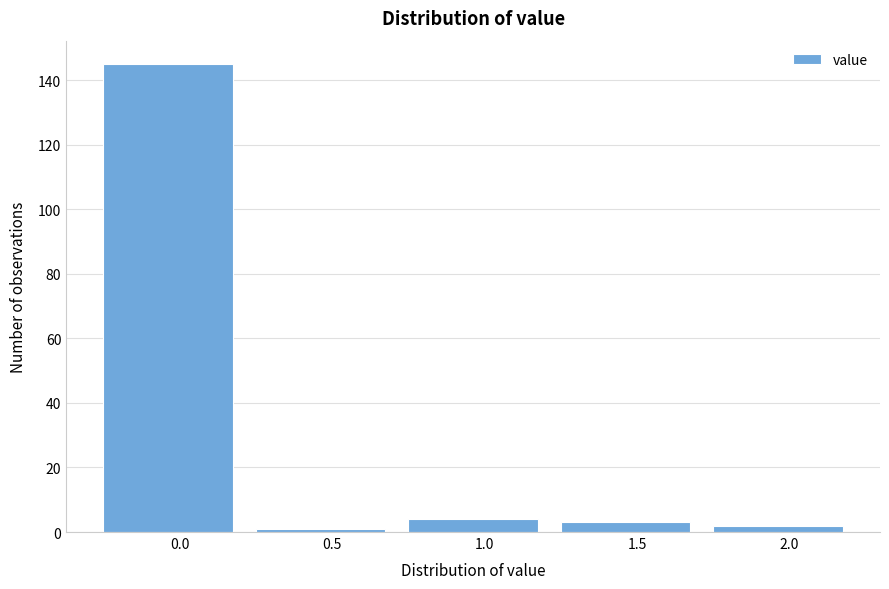

Reading right to left, extract all data points from this chart.

2	3	4	1	145